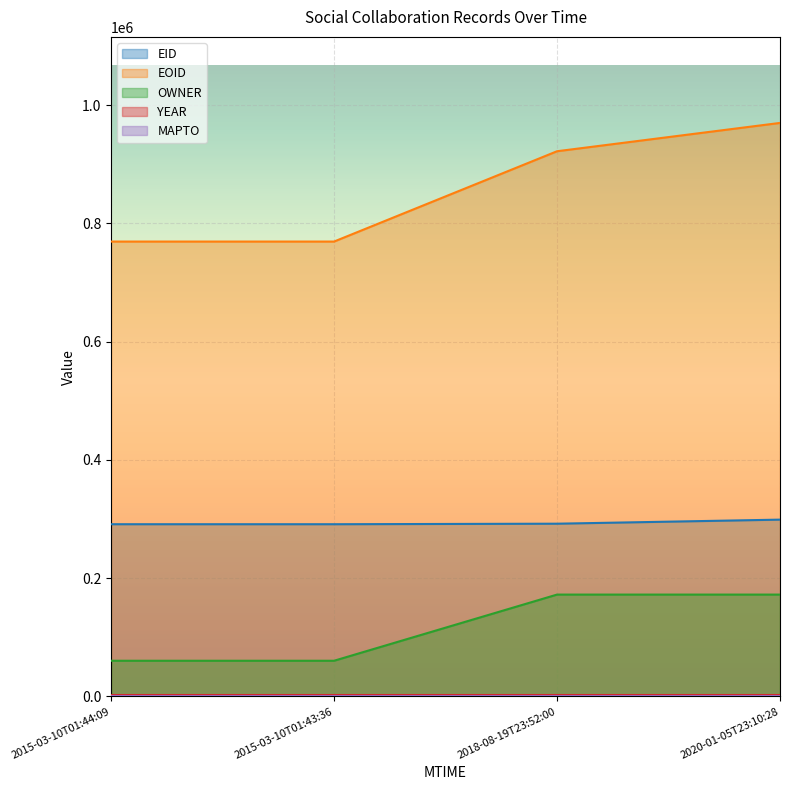

What is the label of the 3rd point from the left?

2018-08-19T23:52:00